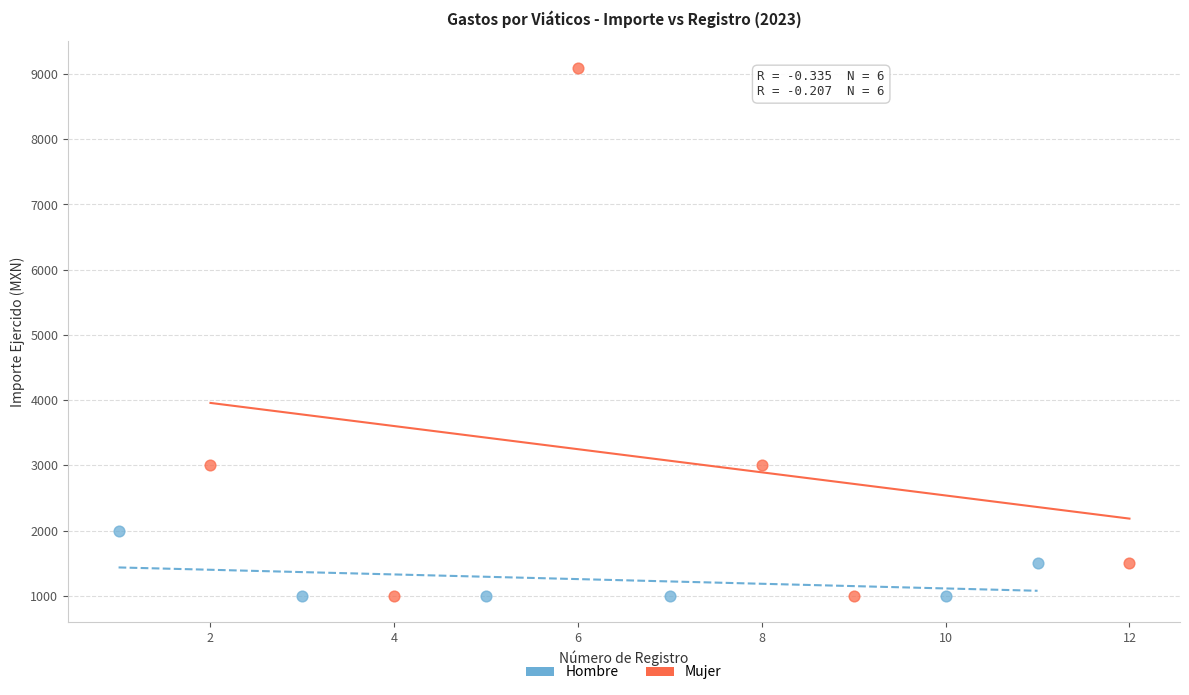

Which series reaches the maximum Y coordinate?

Mujer